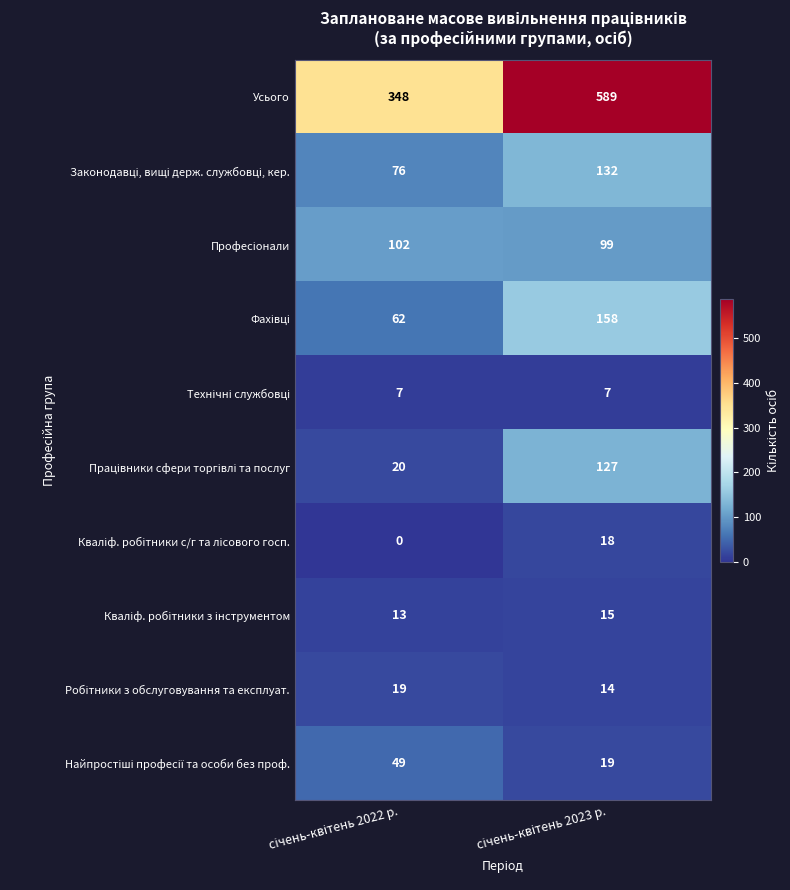

What is the maximum value shown in the chart?

589